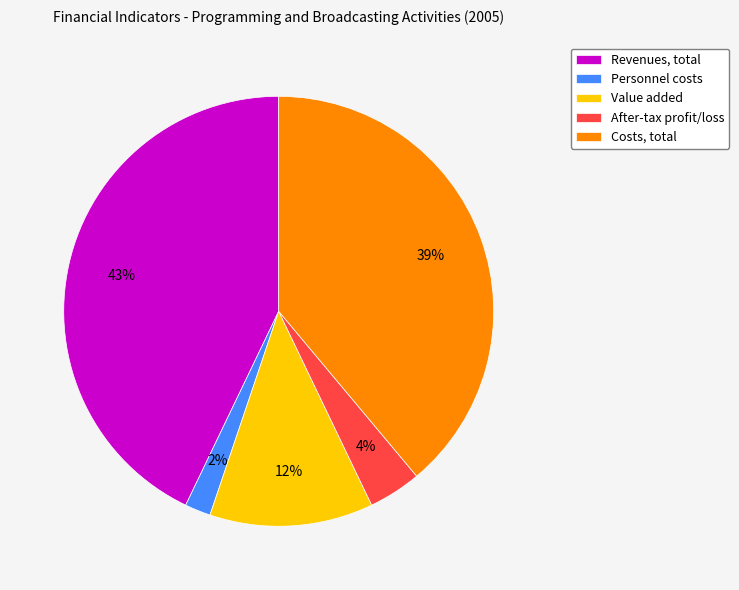

Combined, do Revenues, total and Value added account for over 50%?

Yes